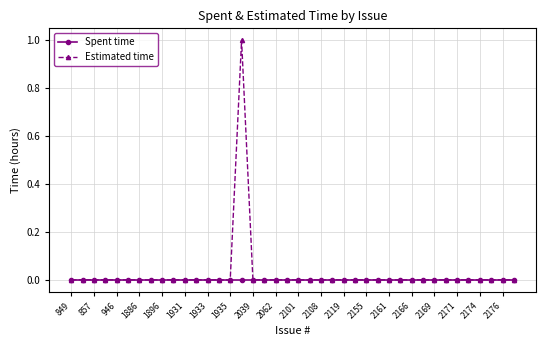

How many lines are shown in the chart?

2